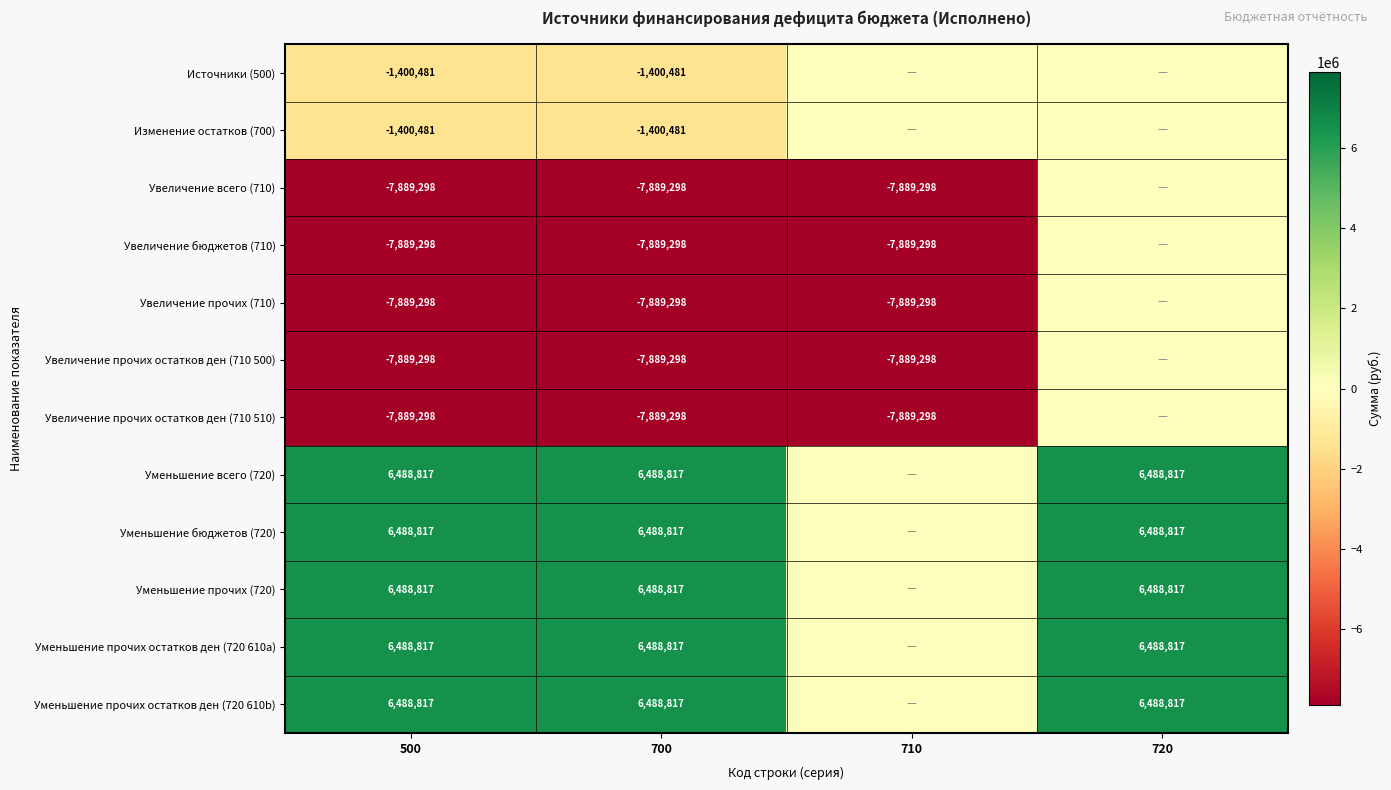

The value of Увеличение прочих (710) at 700 is -4704518. True or false?

False